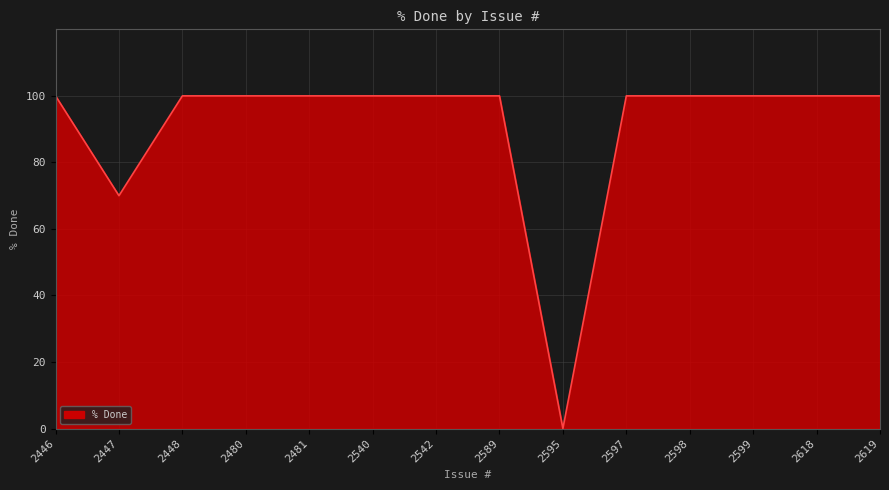

How many distinct data groups are displayed?

1